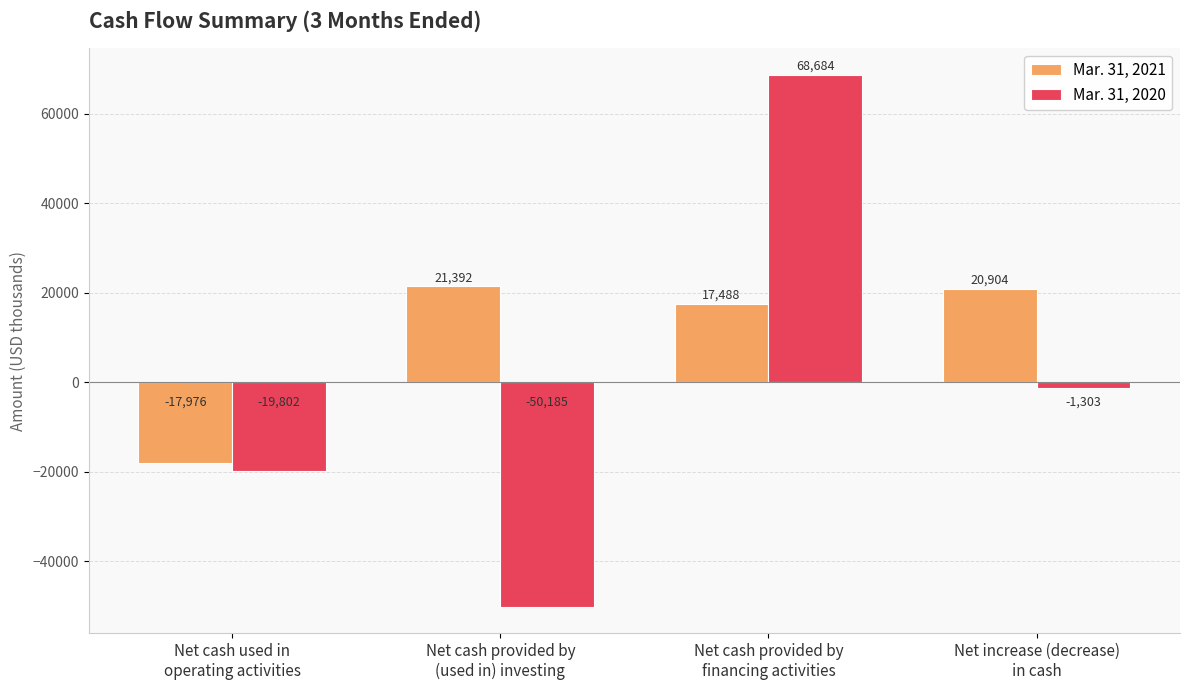

What is the difference between the highest and lowest values at Net increase (decrease)
in cash?

22207